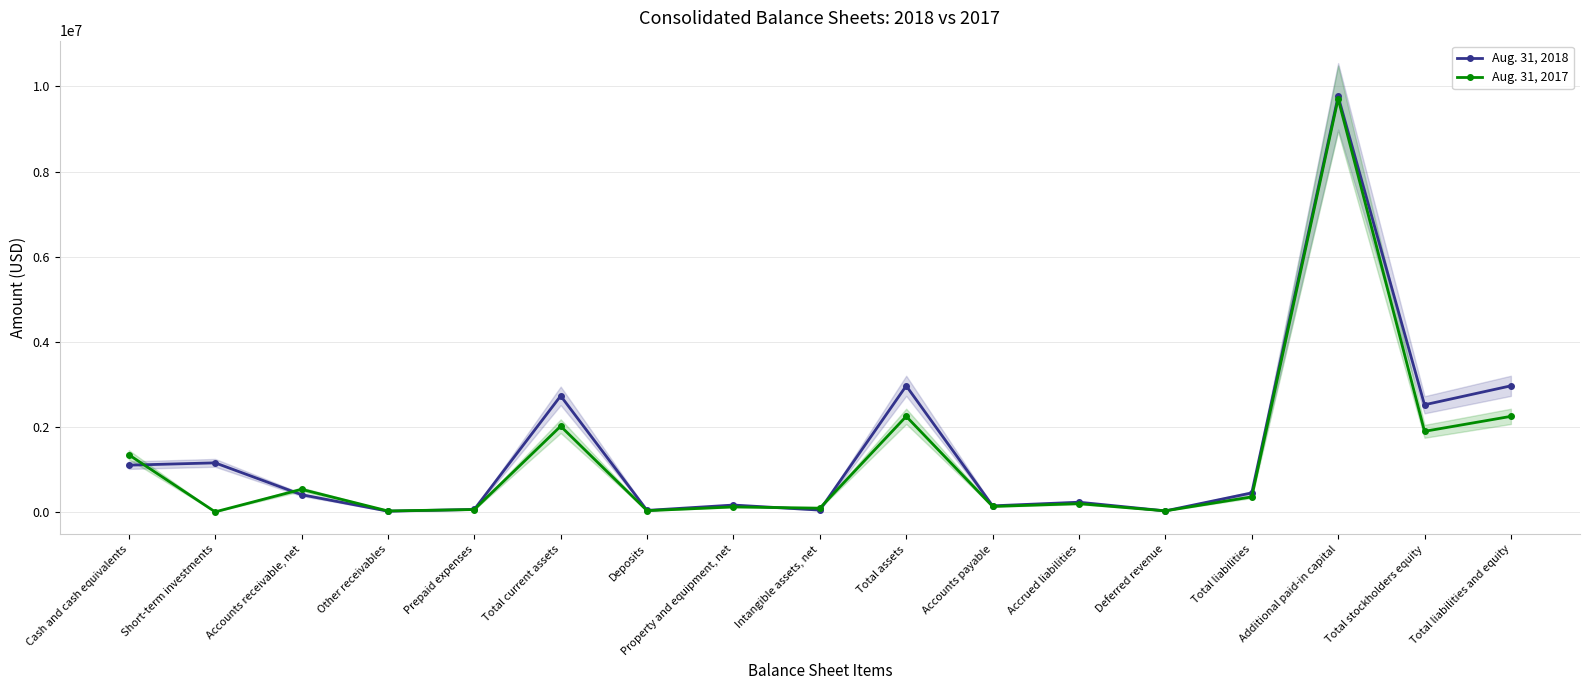

True or false: Aug. 31, 2017 and Aug. 31, 2018 intersect in this chart.

True